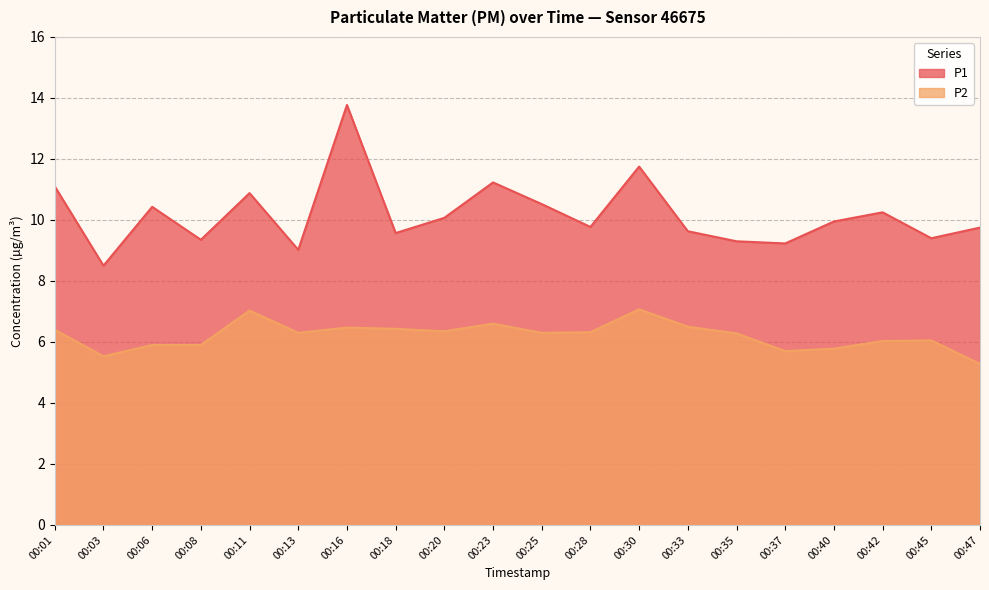

How many lines are shown in the chart?

2